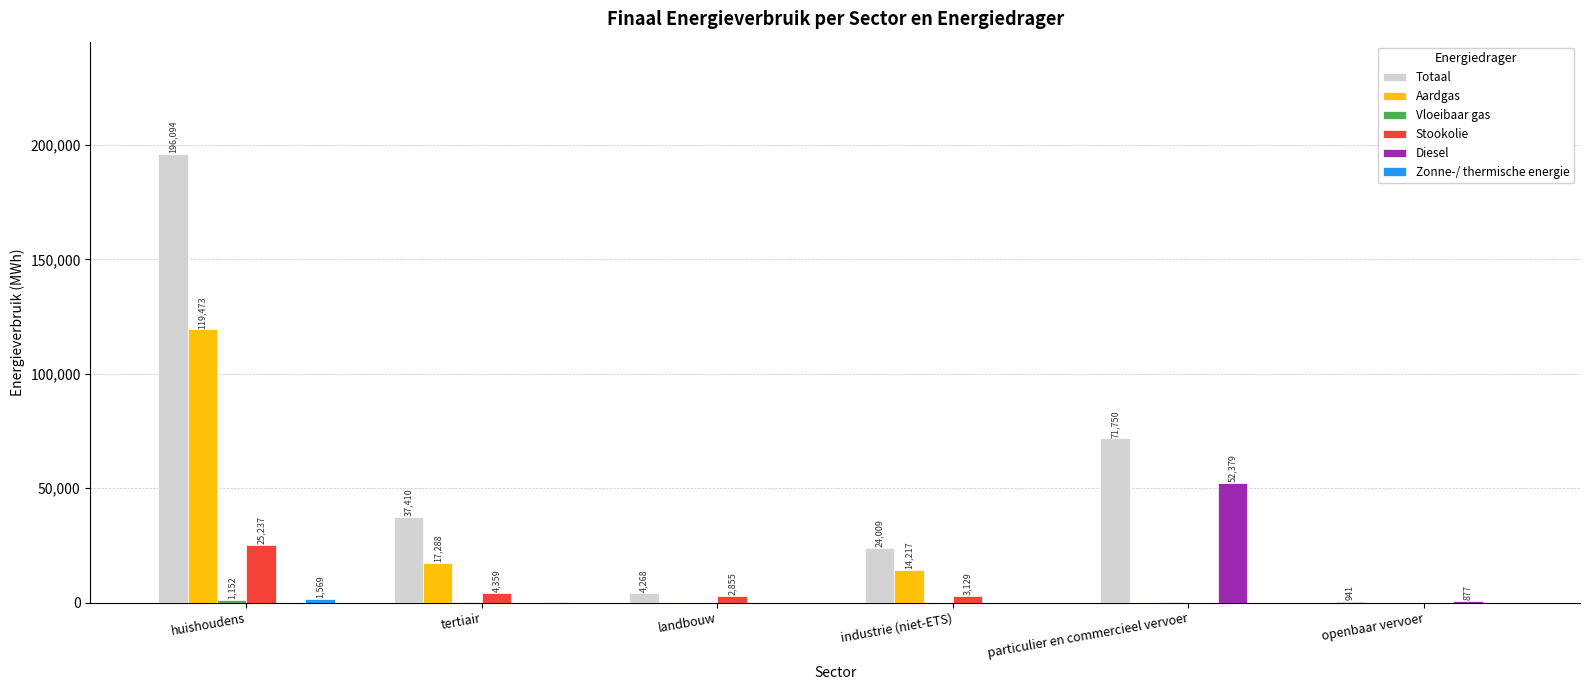

Between tertiair and landbouw, which series saw the biggest shift?

Totaal